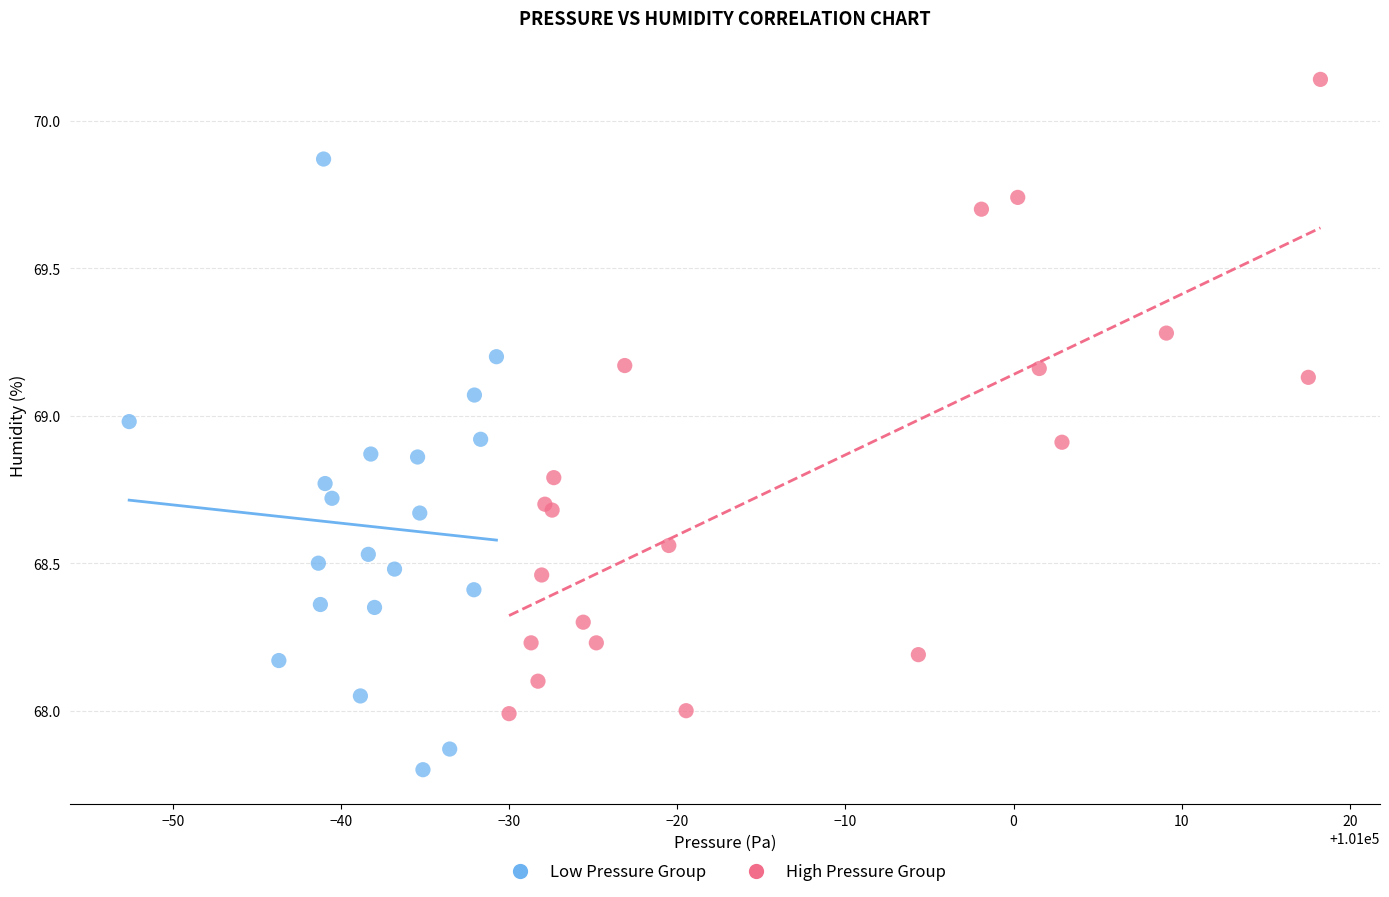

Which series contains the lowest Y value?

Low Pressure Group